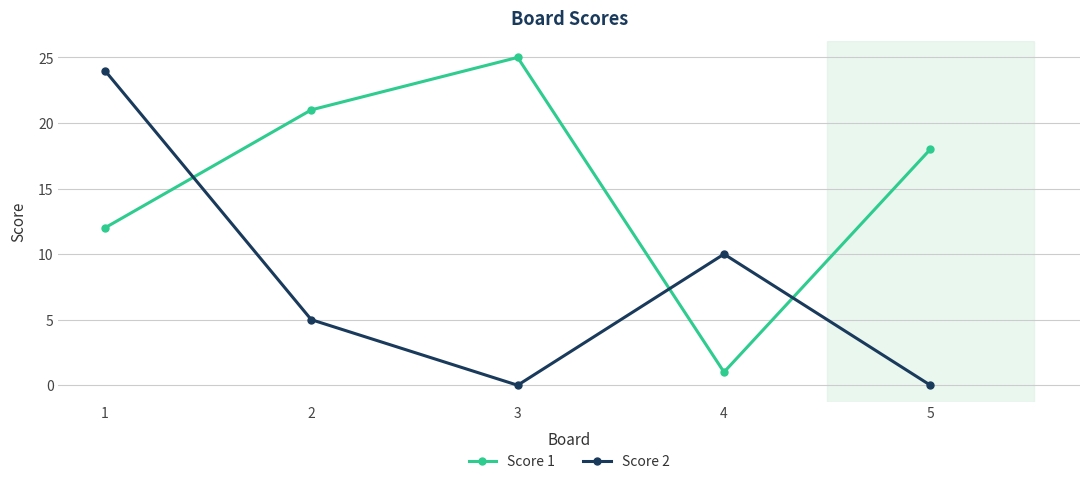

True or false: Score 2 has a value of -16 at 5.

False